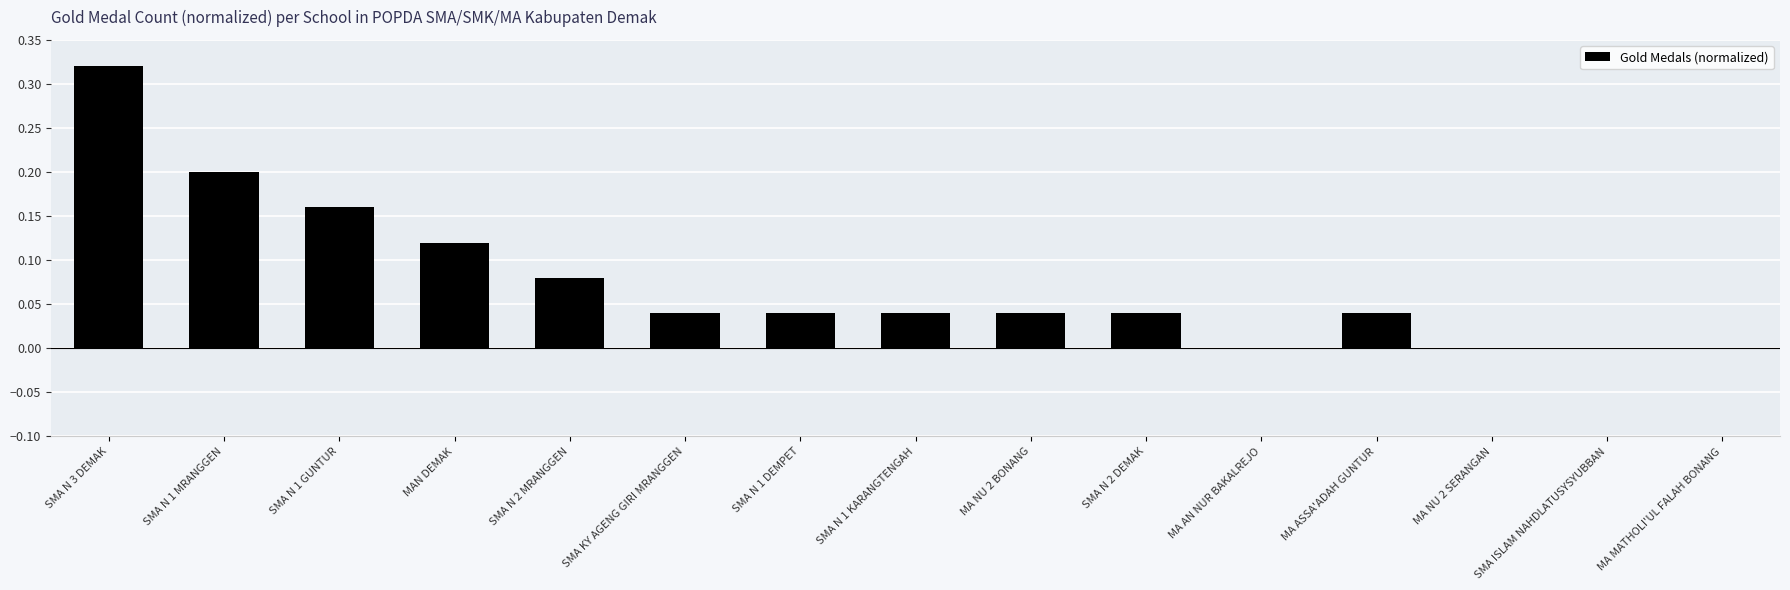

What is the sum of all values?

1.1